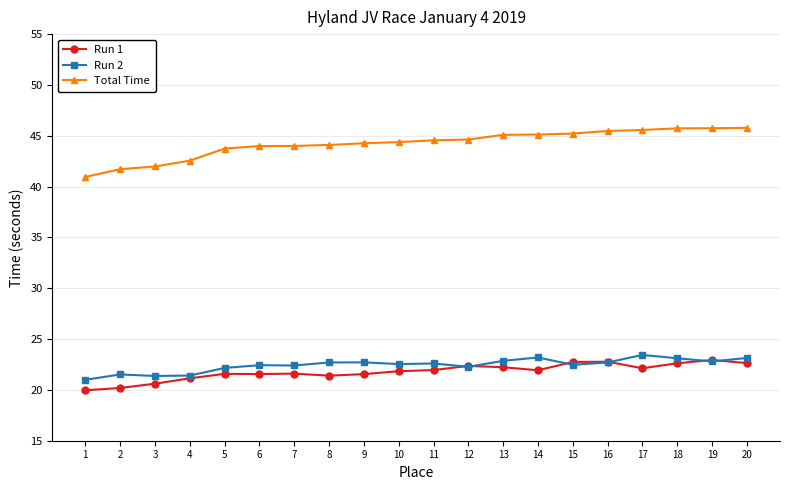

Is it true that Run 1 equals 12.4 at 6?

False